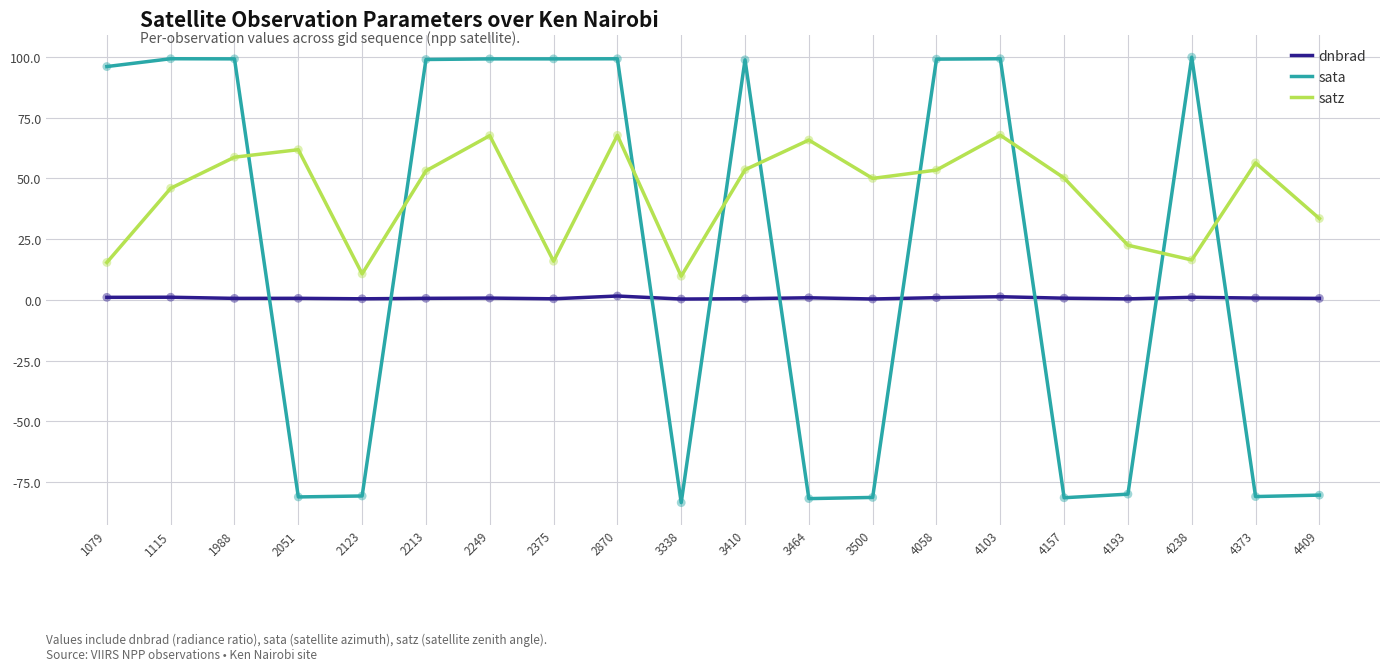

At how many categories does at least one series exceed 72?

11